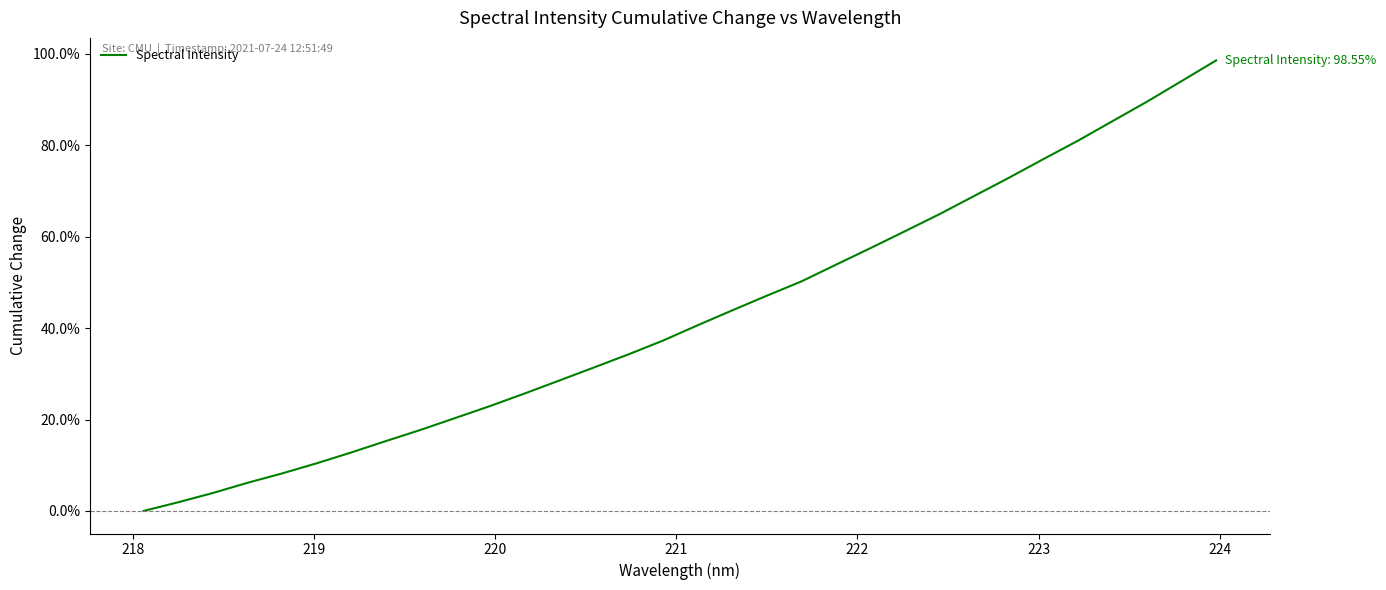

Does the chart have visible grid lines?

No